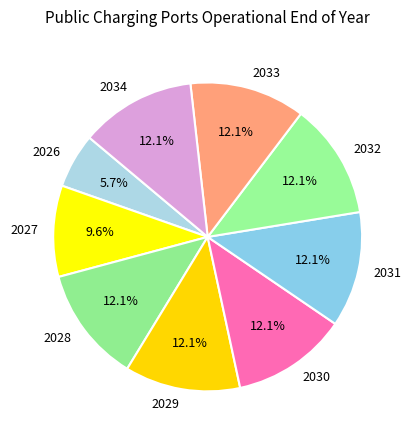

To the nearest percent, what is the difference between the largest and smallest slice percentages?

6%